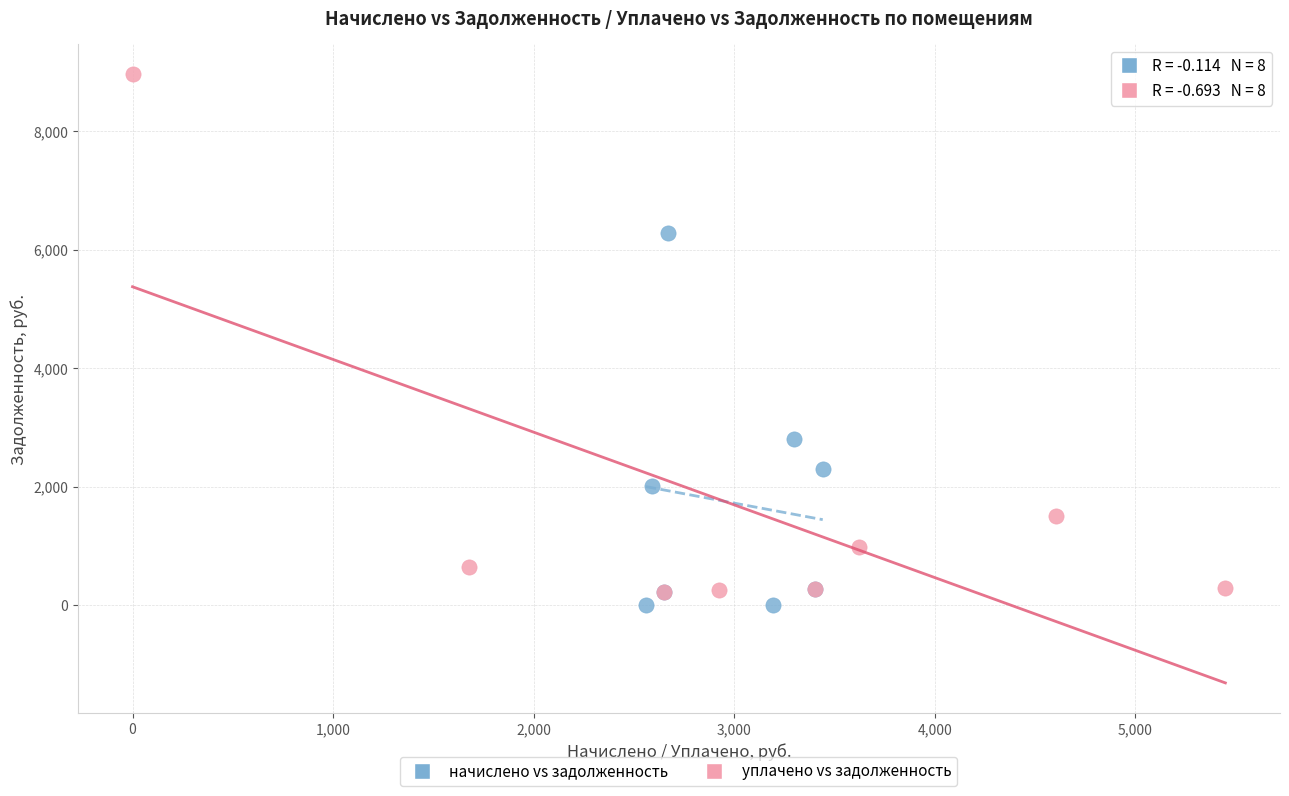

Which series reaches the maximum Y coordinate?

уплачено vs задолженность